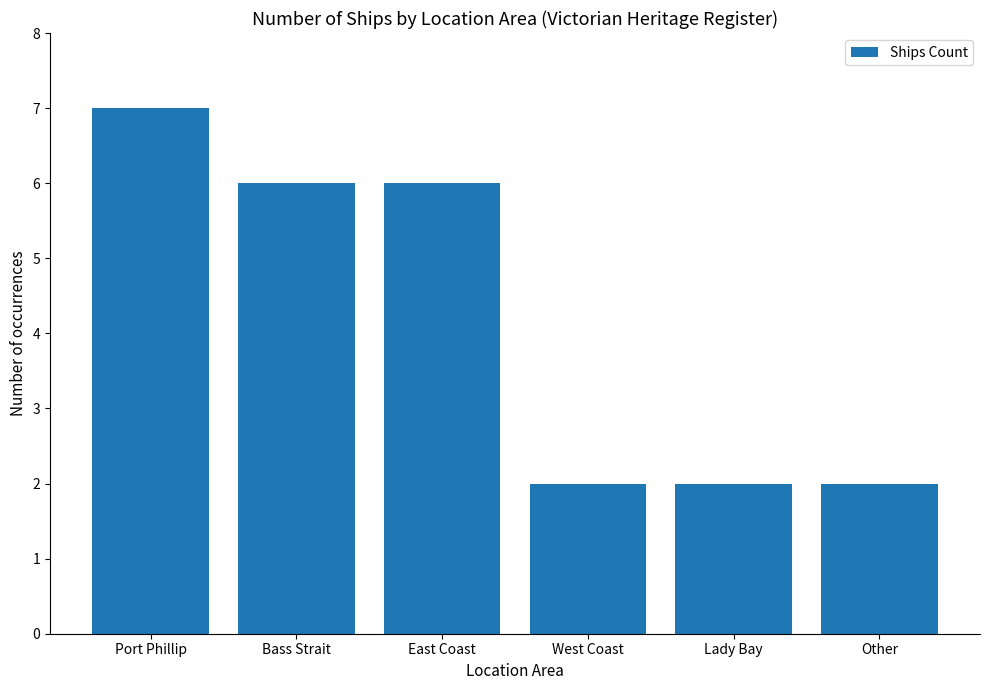

What is the difference between the maximum and minimum values?

5